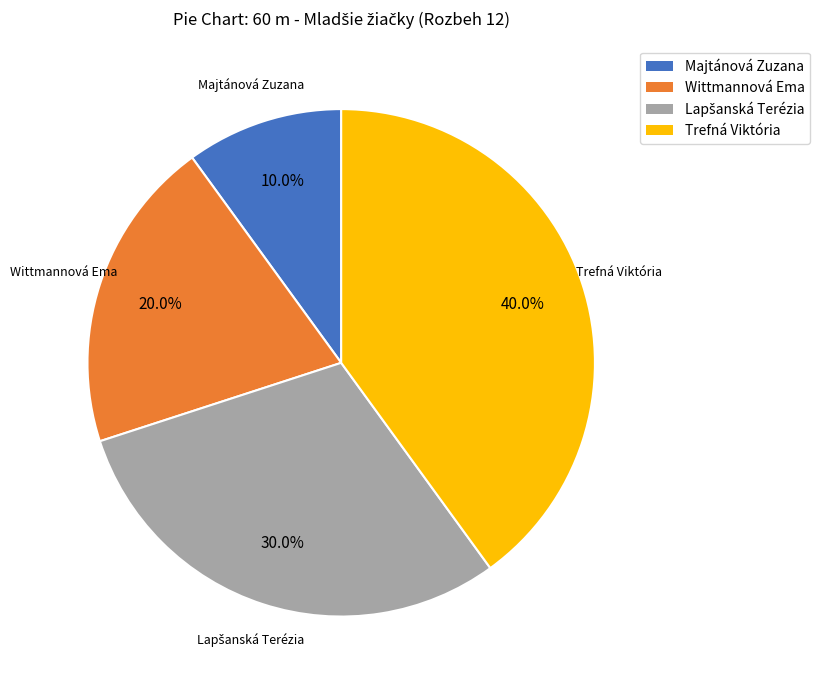

What is the smallest slice in the pie chart?

Majtánová Zuzana